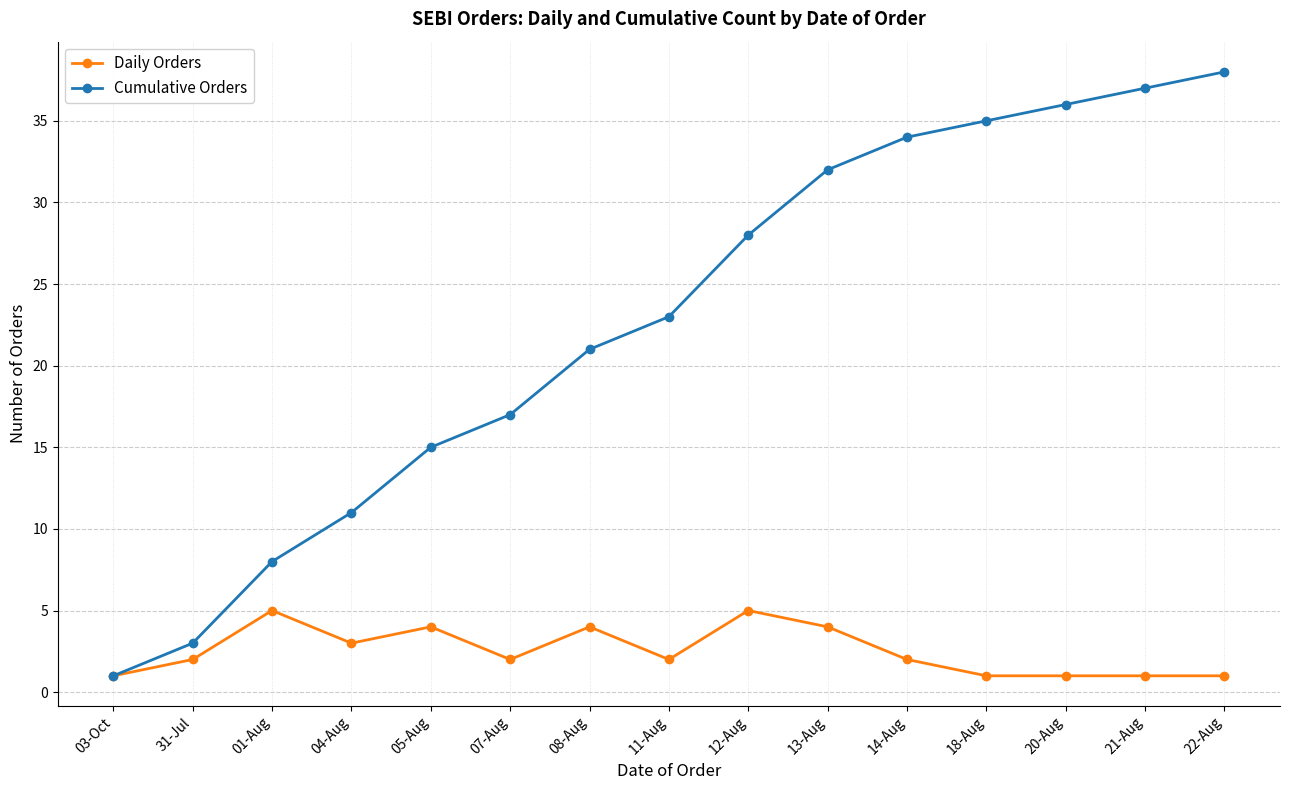

What is the value of the Cumulative Orders point at the 14th from the left?

37